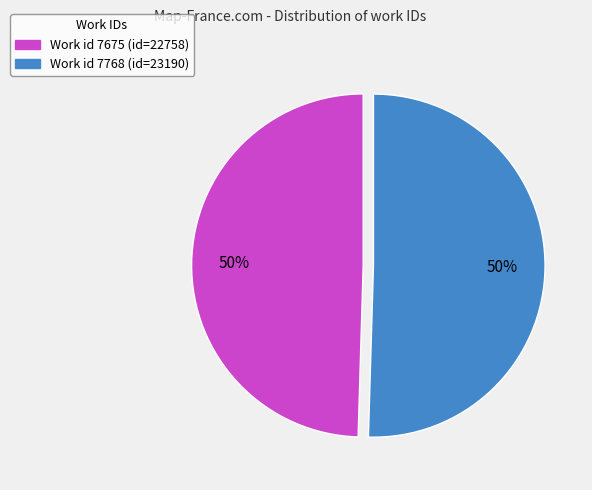

To the nearest percent, what is the average slice percentage?

50%